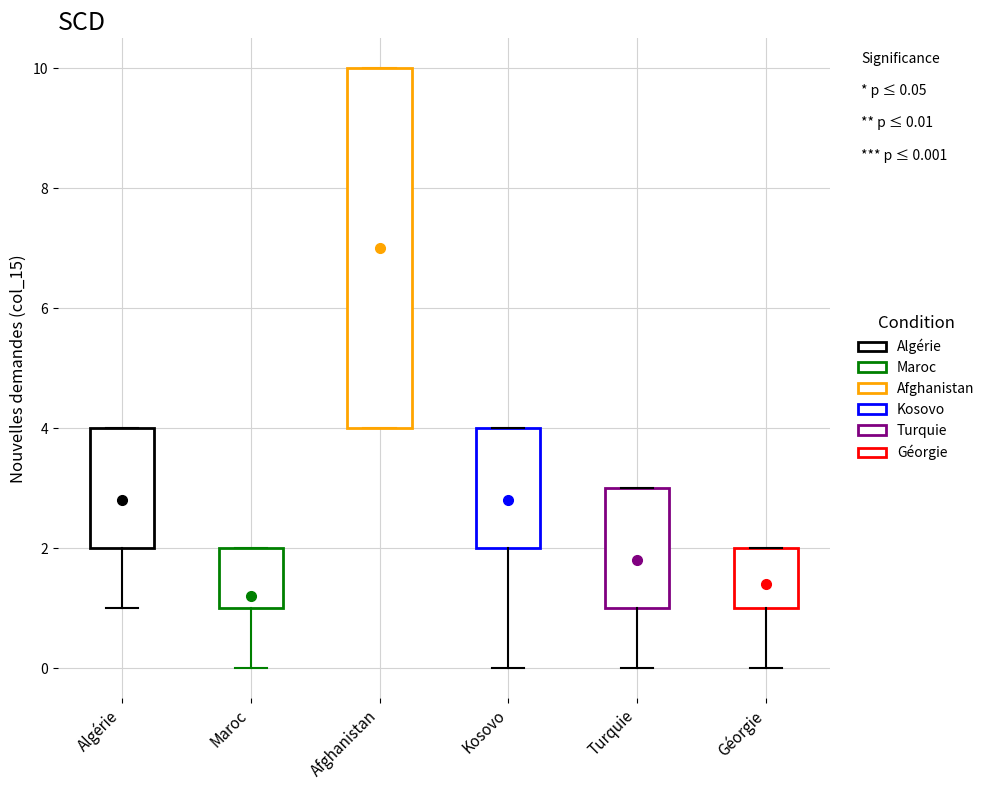

Comparing the boxes themselves (not the whiskers), which one is the tallest?

Afghanistan